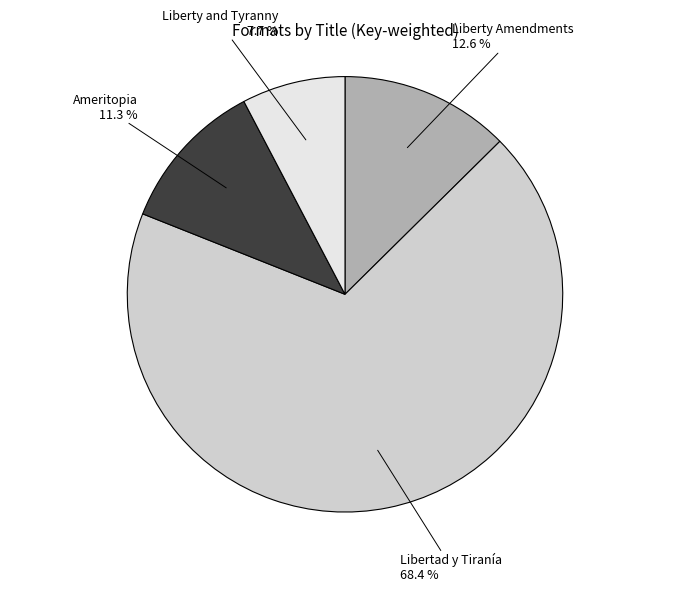

Is there a majority slice in this chart?

Yes